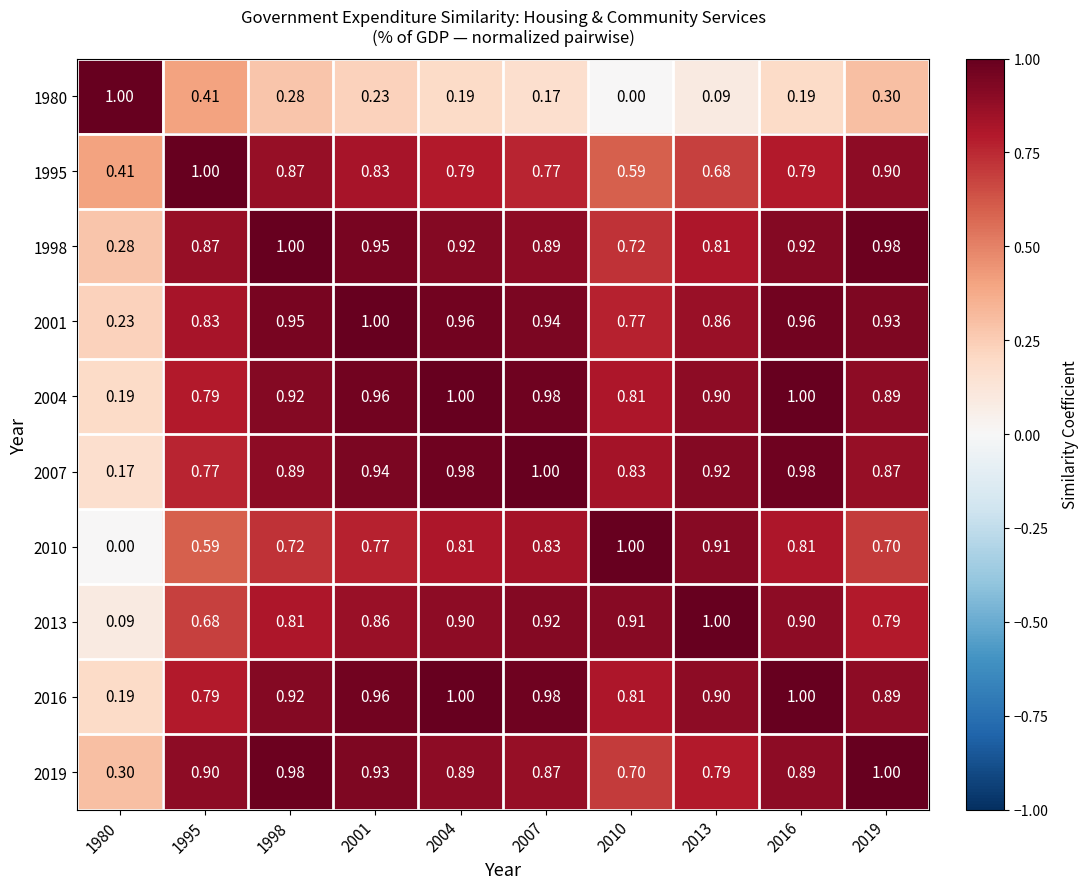

Is the value of 2007 at 2004 greater than the value of 2016 at 2004?

No